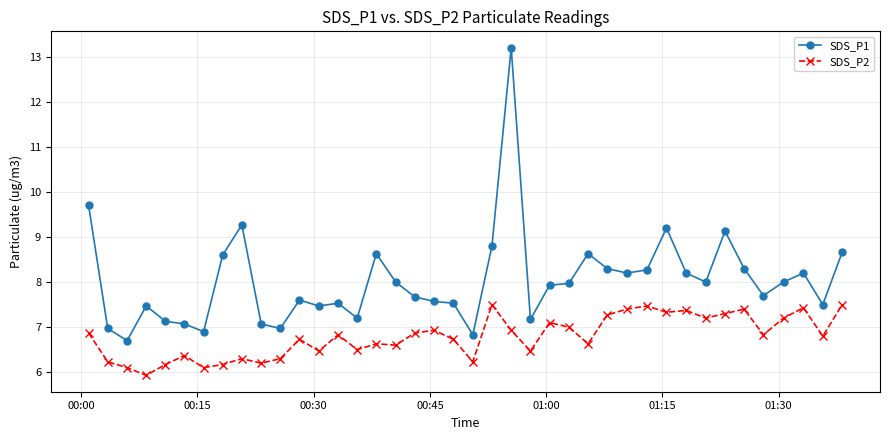

How many lines are shown in the chart?

2